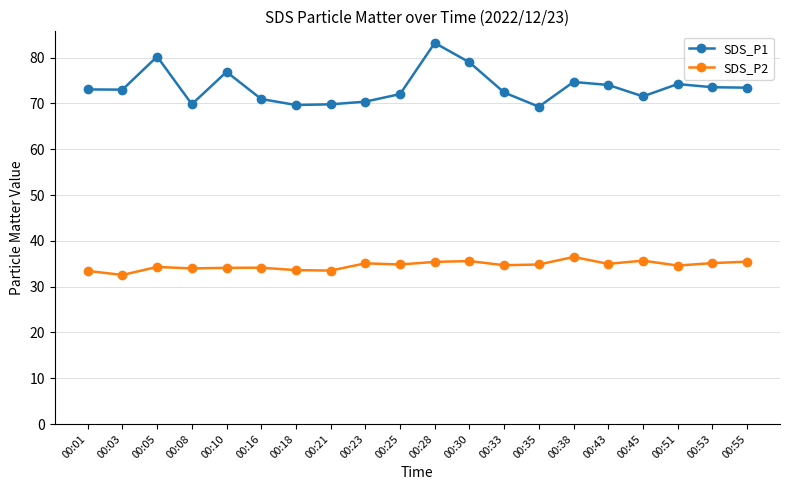

What is the difference between the maximum and minimum values in the SDS_P2 series?

3.9